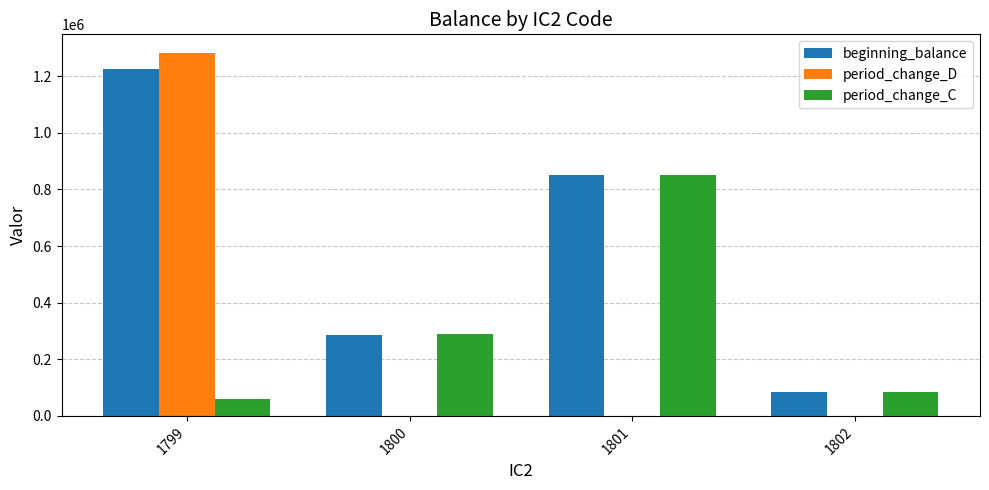

How many data points does each series have?

4